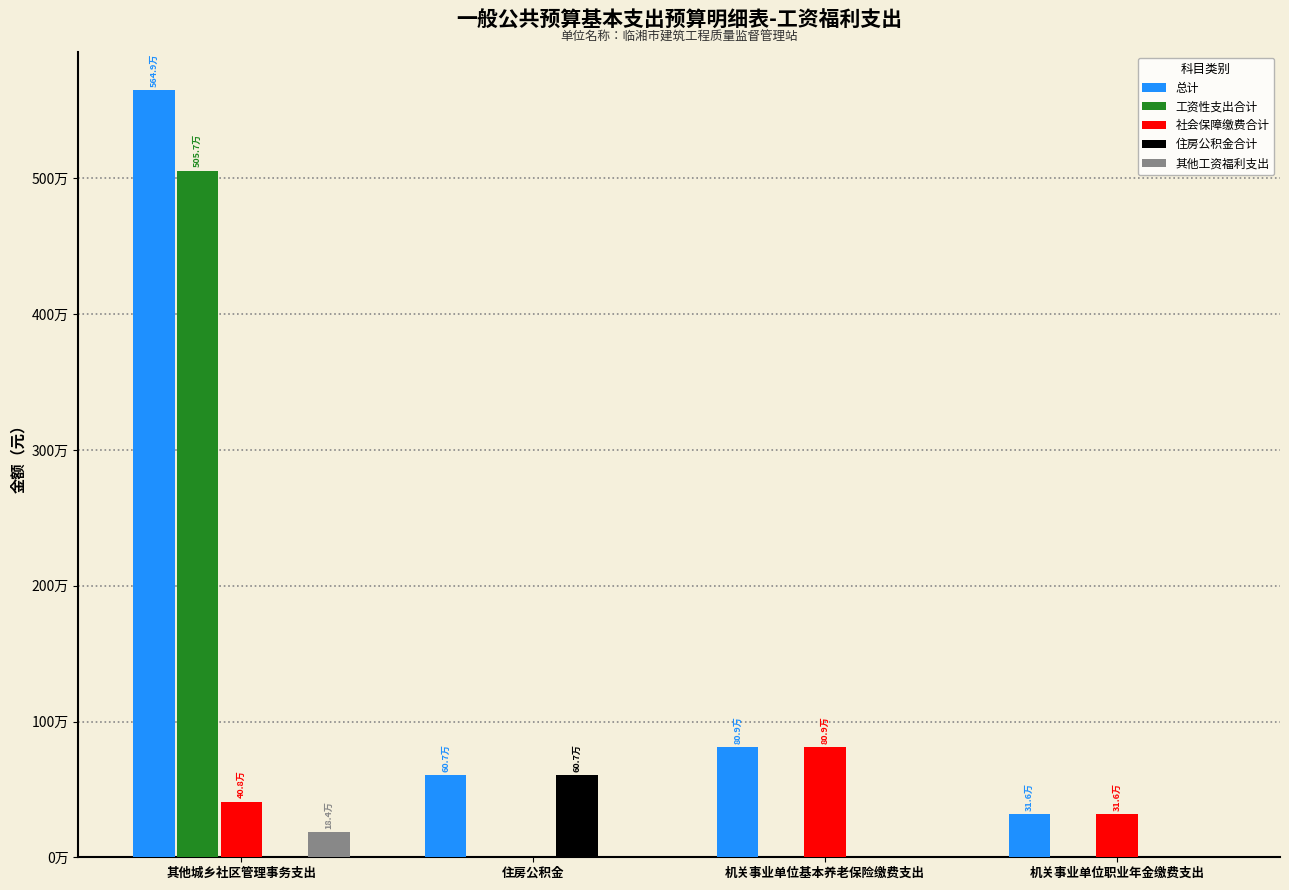

What position from the left is 其他城乡社区管理事务支出?

1